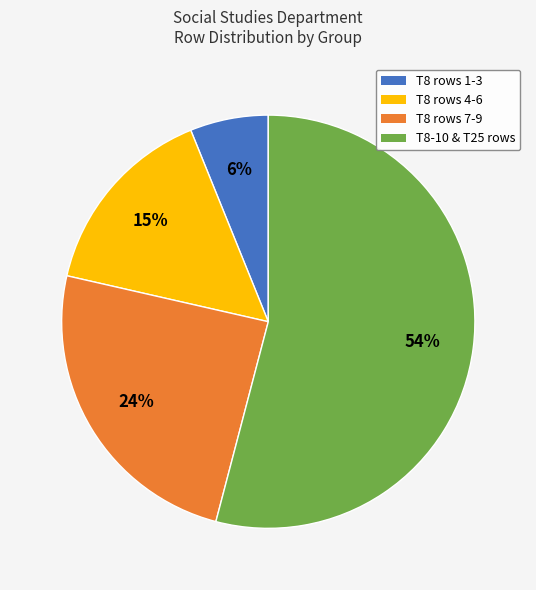

Is there a majority slice in this chart?

Yes